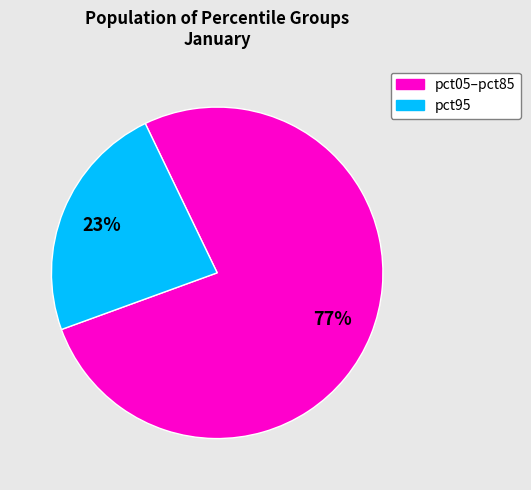

How many slices are in this pie chart?

2